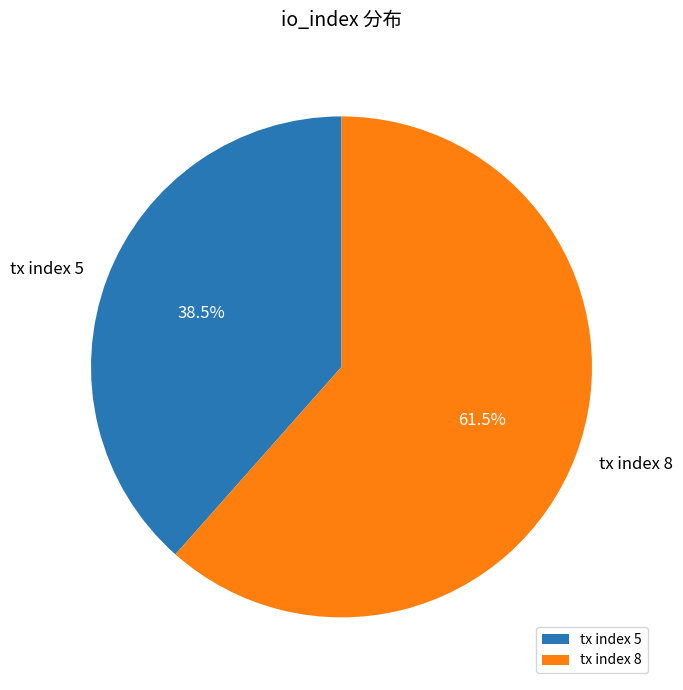

To the nearest percent, what is the combined percentage of tx index 8 and tx index 5?

100%